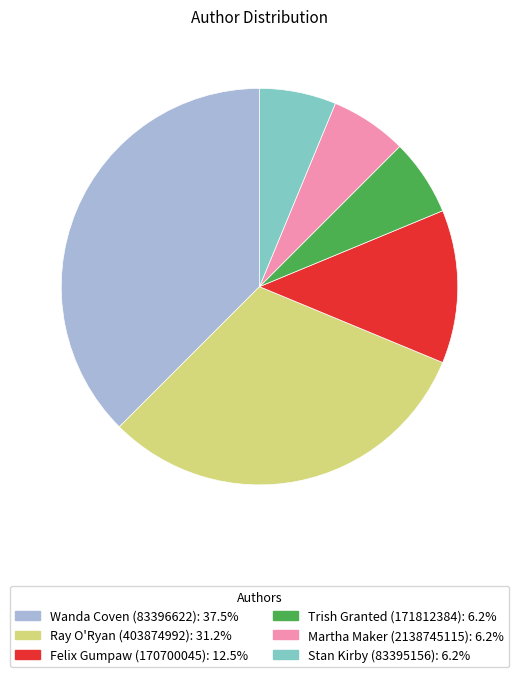

Between Stan Kirby (83395156) and Wanda Coven (83396622), which is larger?

Wanda Coven (83396622)